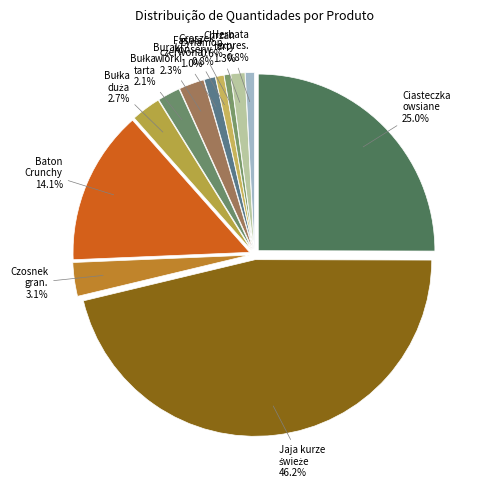

True or false: Jaja kurze świeże accounts for 46% of the total.

True